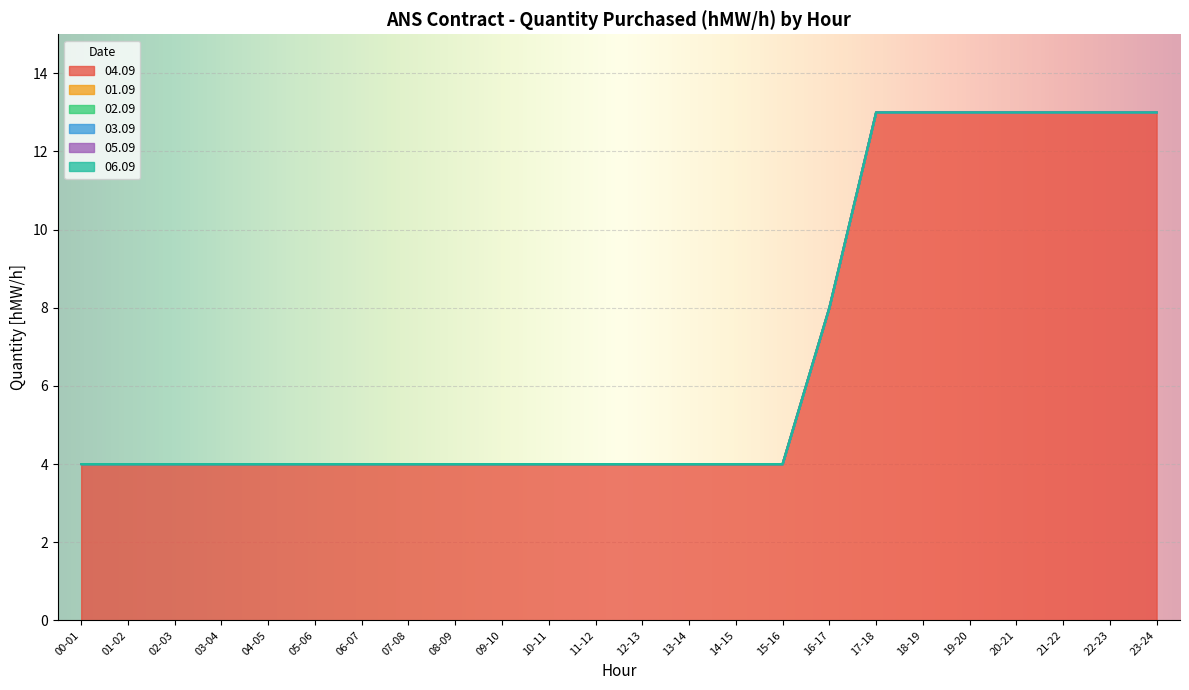

The value of 05.09 at 00-01 is 0. True or false?

True